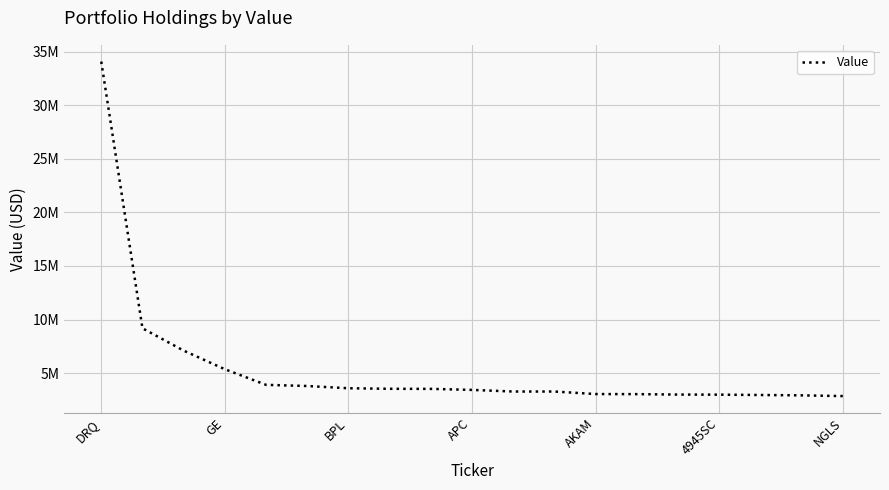

Does the chart display data point markers on the line(s)?

No